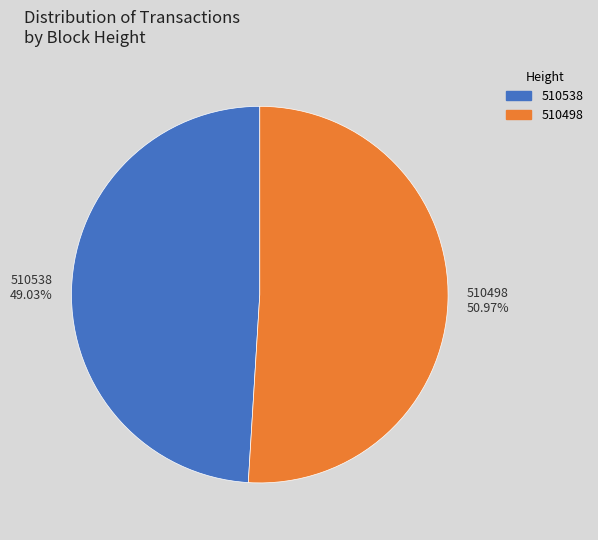

To the nearest percent, what is the difference between the 510498 and 510538 slice percentages?

2%